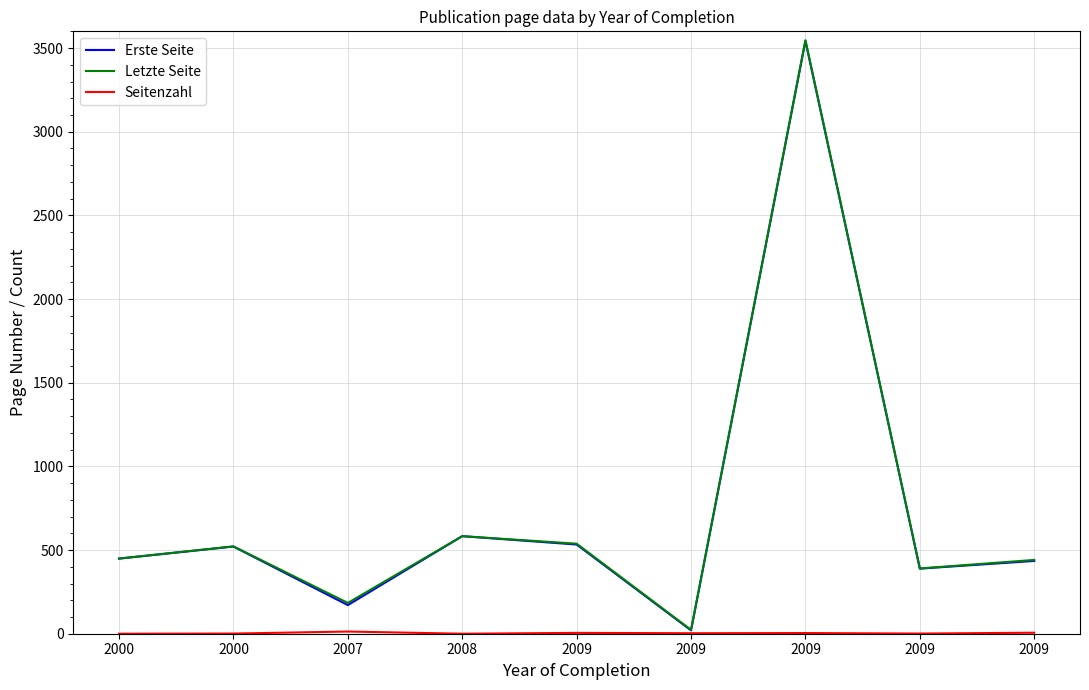

Which has a higher value, 2009 or 2009?

2009